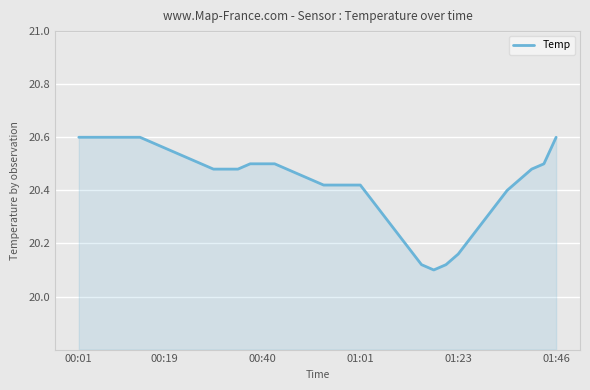

Does the chart display data point markers on the line(s)?

No